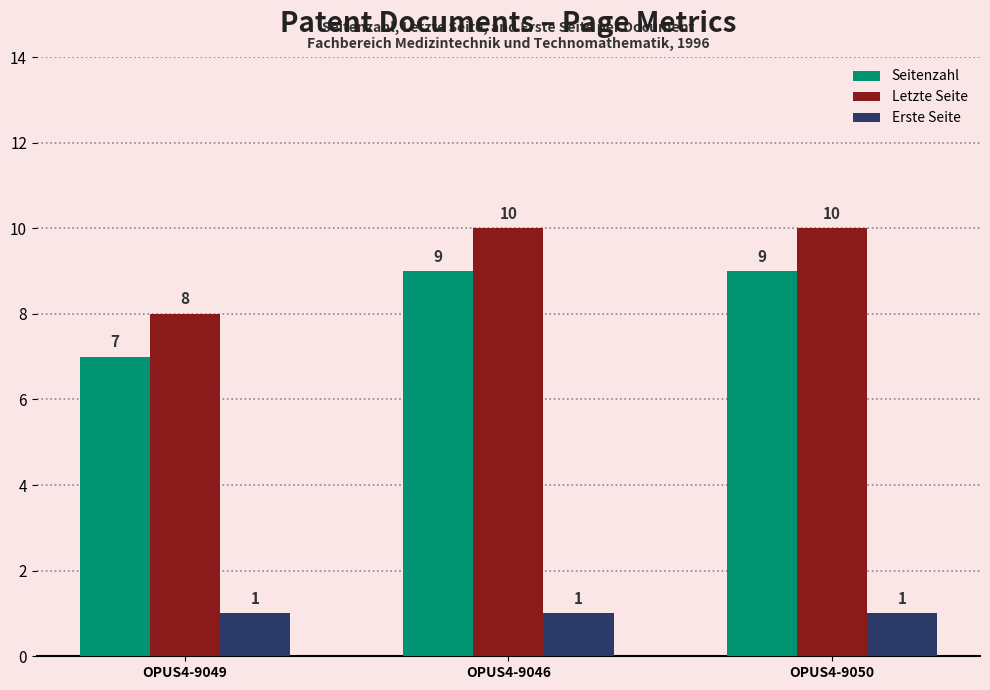

Are the bars grouped side by side (vs. stacked)?

Yes